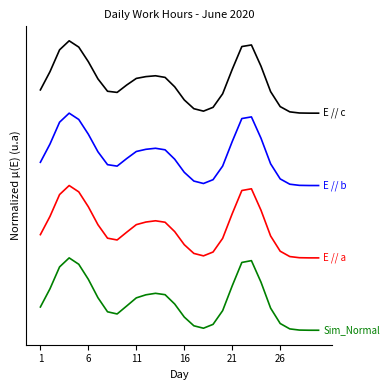

Reading left to right, list all the values displayed in this chart.

E // c: 3.3	3.6	3.9	4.0	3.9	3.7	3.5	3.3	3.3	3.4	3.5	3.5	3.5	3.5	3.4	3.2	3.1	3.0	3.1	3.3	3.6	3.9	3.9	3.6	3.3	3.1	3.0	3.0	3.0	3.0
E // b: 2.3	2.6	2.9	3.0	2.9	2.7	2.5	2.3	2.3	2.4	2.5	2.5	2.5	2.5	2.4	2.2	2.1	2.0	2.1	2.3	2.6	2.9	2.9	2.7	2.3	2.1	2.0	2.0	2.0	2.0
E // a: 1.3	1.6	1.9	2.0	1.9	1.7	1.5	1.3	1.2	1.4	1.5	1.5	1.5	1.5	1.4	1.2	1.1	1.0	1.1	1.3	1.6	1.9	2.0	1.7	1.3	1.1	1.0	1.0	1.0	1.0
Sim_Normal: 0.3	0.6	0.9	1.0	0.9	0.7	0.4	0.3	0.2	0.3	0.4	0.5	0.5	0.5	0.4	0.2	0.1	0.0	0.1	0.3	0.6	0.9	1.0	0.7	0.3	0.1	0.0	0.0	0.0	0.0